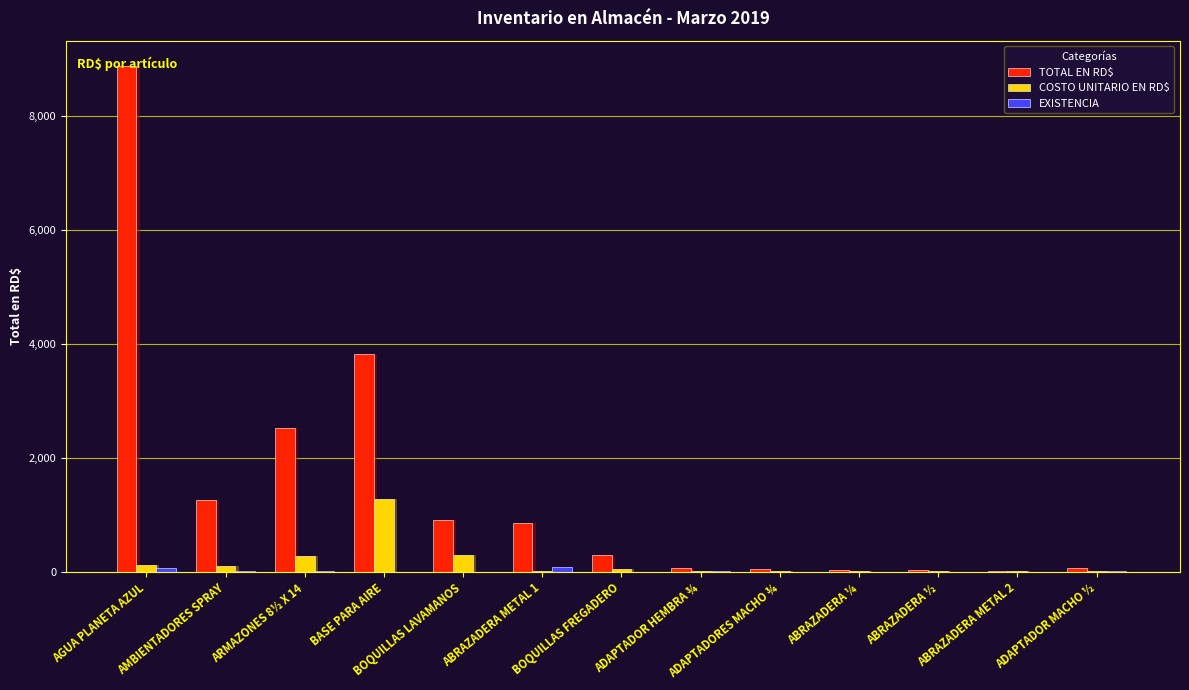

At which label does EXISTENCIA first exceed 7?

AGUA PLANETA AZUL